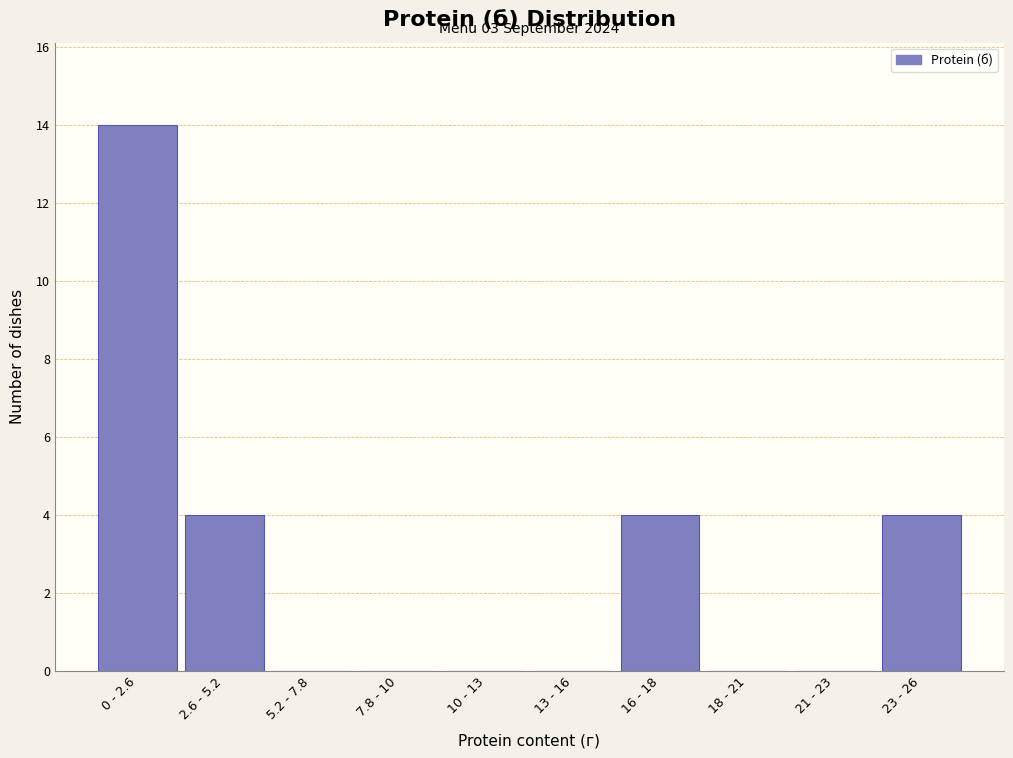

Reading left to right, list all the values displayed in this chart.

0 - 2.6=14	2.6 - 5.2=4	5.2 - 7.8=0	7.8 - 10=0	10 - 13=0	13 - 16=0	16 - 18=4	18 - 21=0	21 - 23=0	23 - 26=4